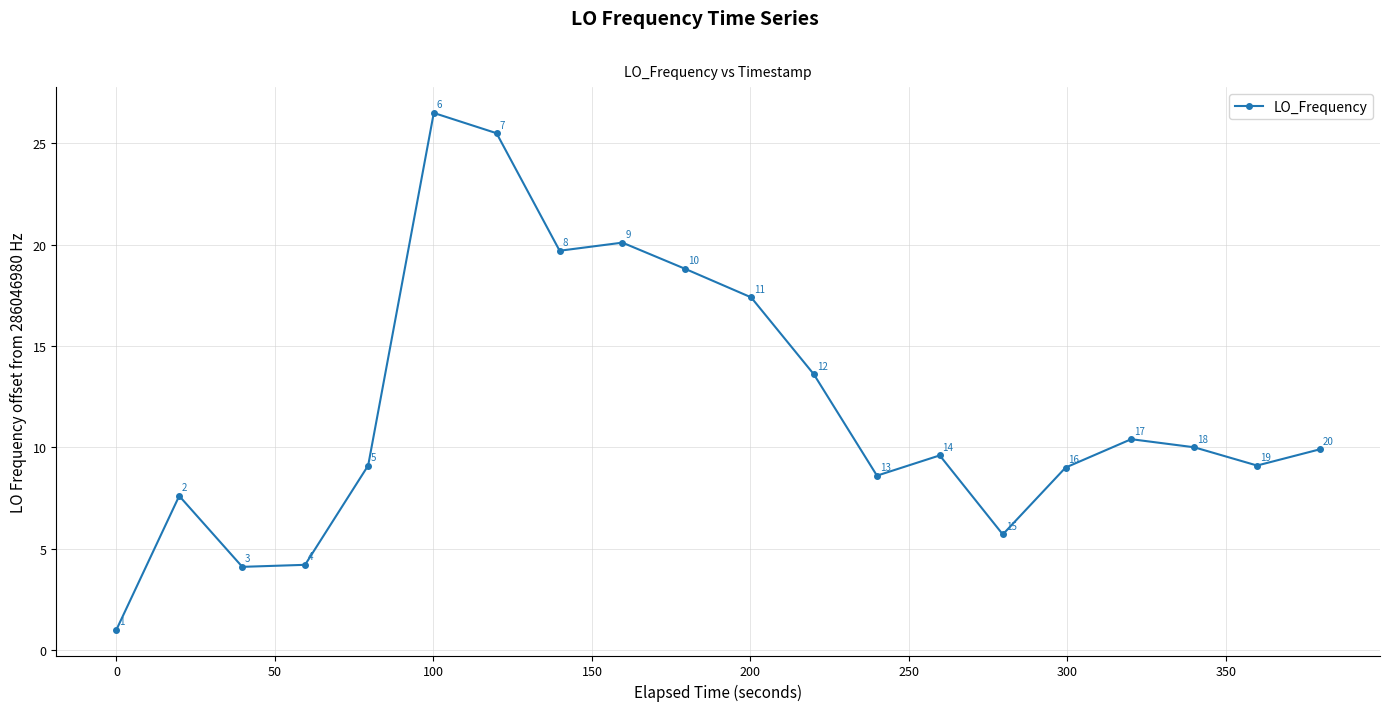

True or false: there are more than 0 points higher than both neighbors.

True